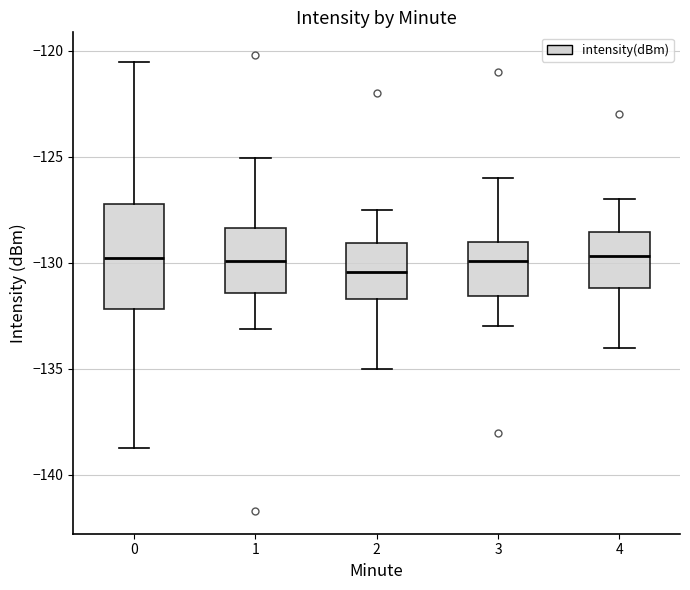

Reading left to right, read every box against the y-axis: the position of its median line, the range the box covers, and the ends of its whiskers. The values are not printed on the chart, so give them approximately, as read against the axis.

0: median -130.0, box -132.0 to -127.0, whiskers -138.5 to -120.5
1: median -130.0, box -131.5 to -128.5, whiskers -133.0 to -125.0
2: median -130.5, box -131.5 to -129.0, whiskers -135.0 to -127.5
3: median -130.0, box -131.5 to -129.0, whiskers -133.0 to -126.0
4: median -129.5, box -131.0 to -128.5, whiskers -134.0 to -127.0